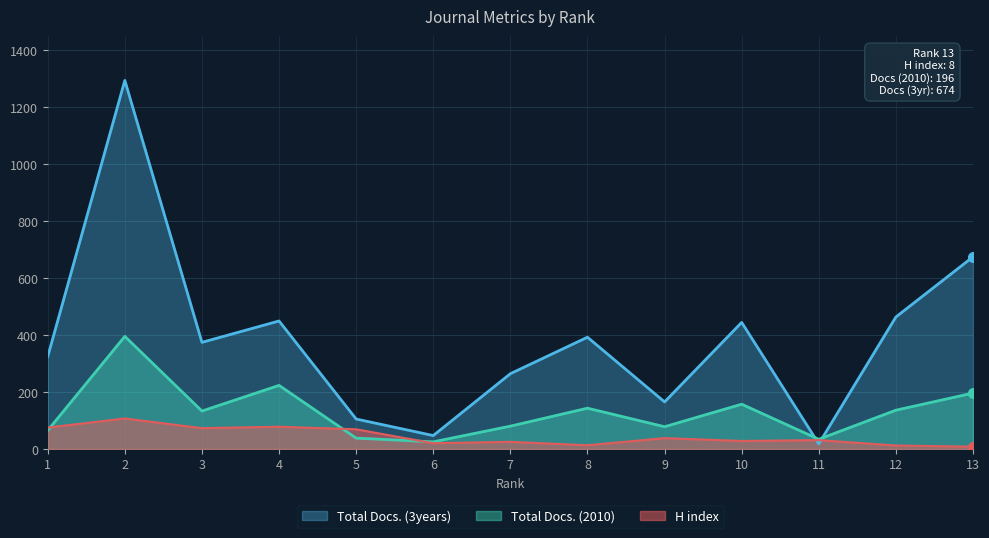

At which category does the chart reach its minimum across all series?

13